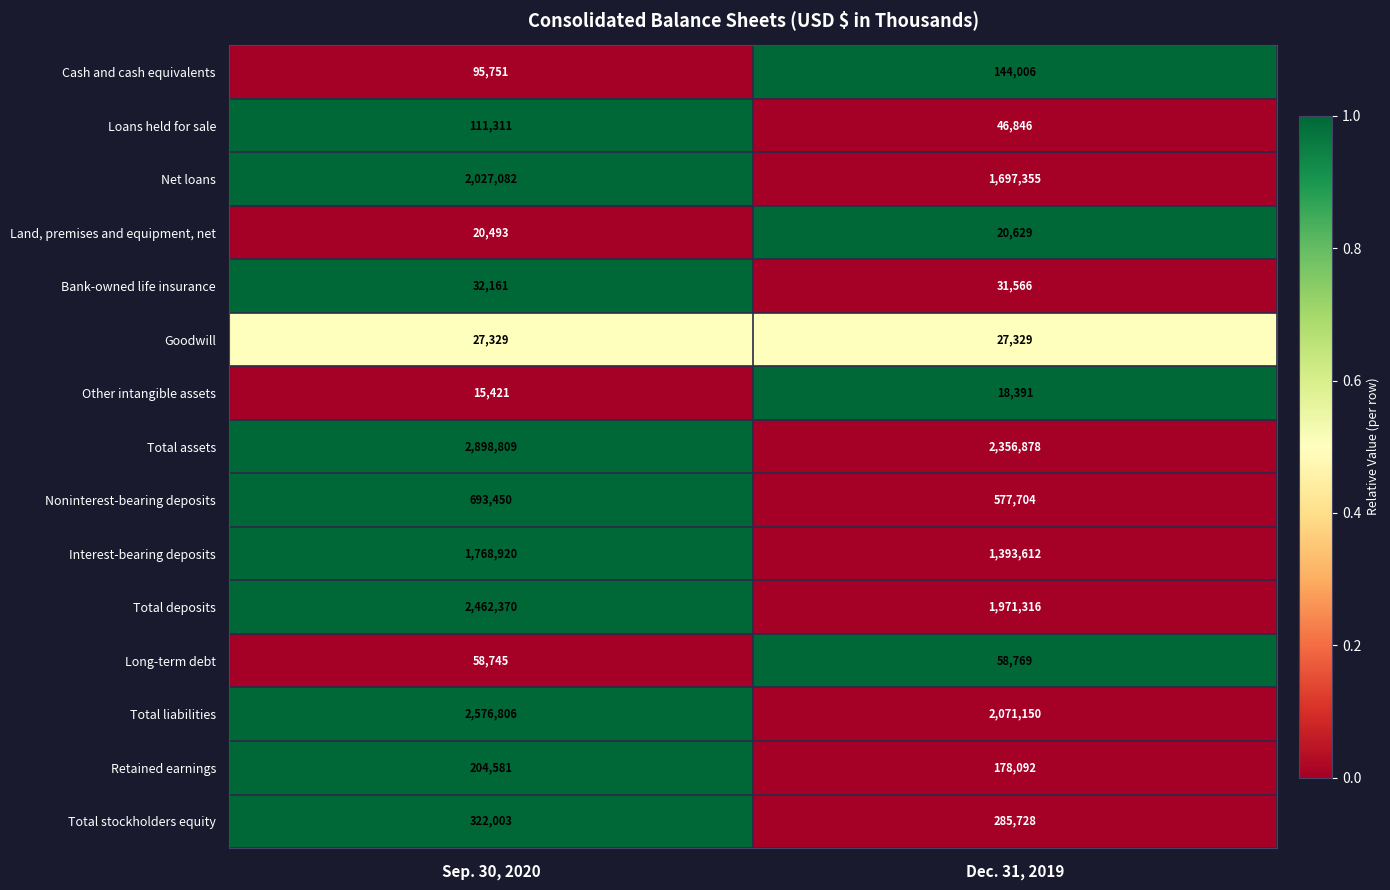

How many data points does each series have?

2